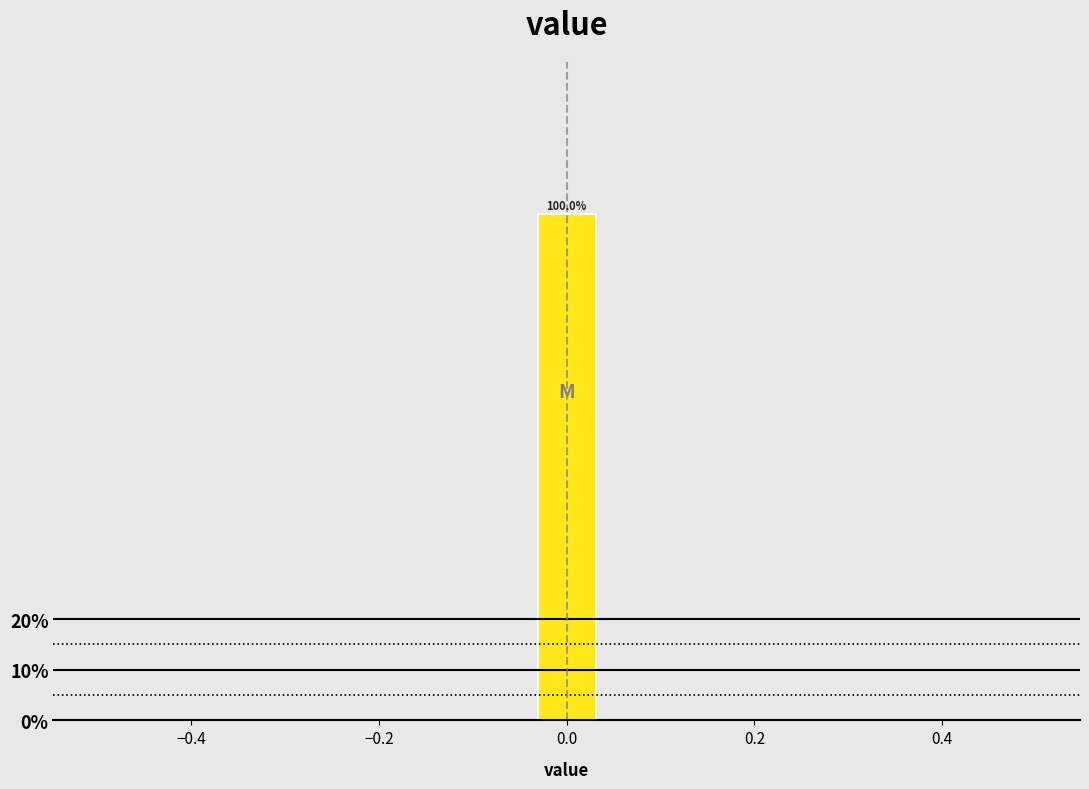

Around what value on the x-axis is the tallest bar? Give the approximate position of its centre, as read against the axis.

0.00